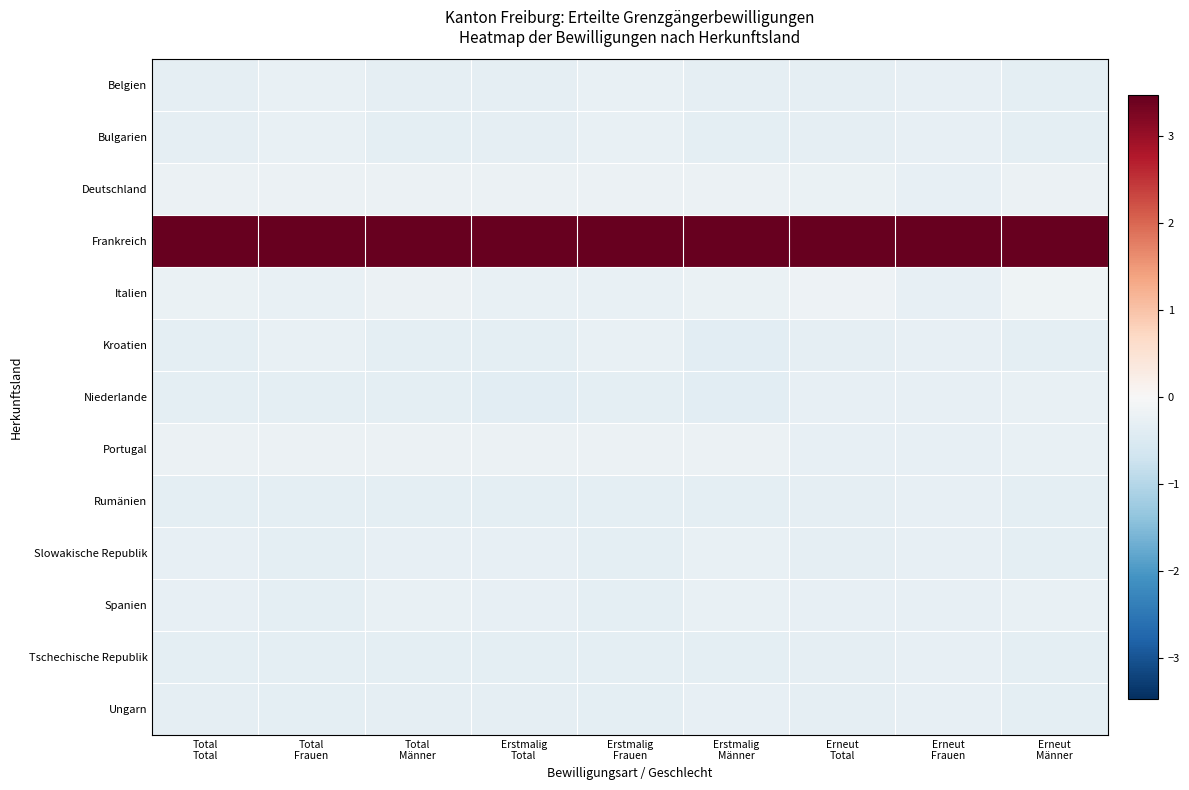

What is the greatest value displayed?

3.5